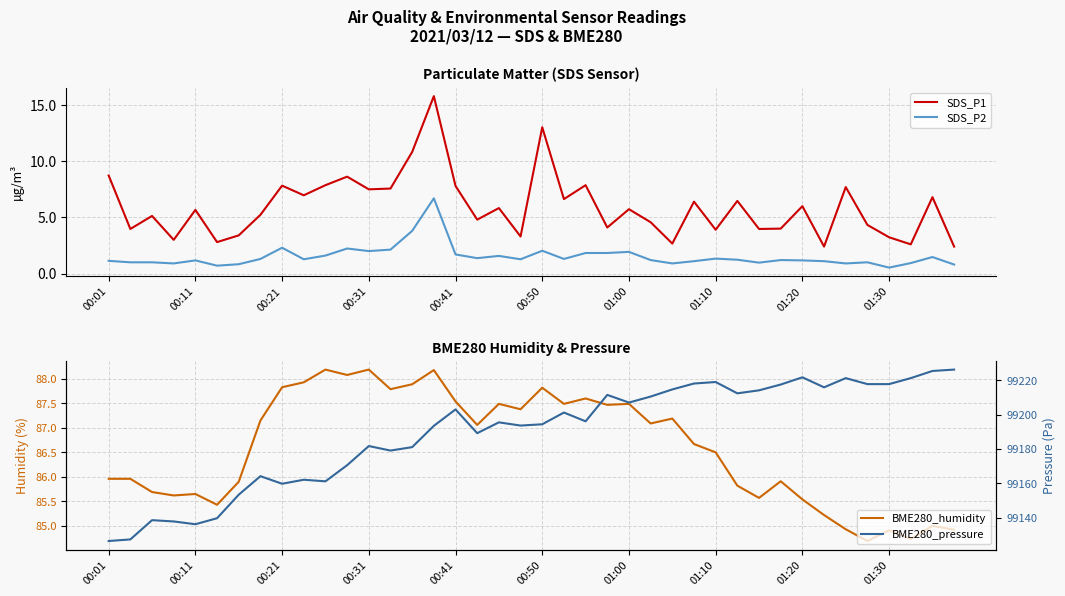

The SDS_P2 series shows 1.9 at 01:00. True or false?

True